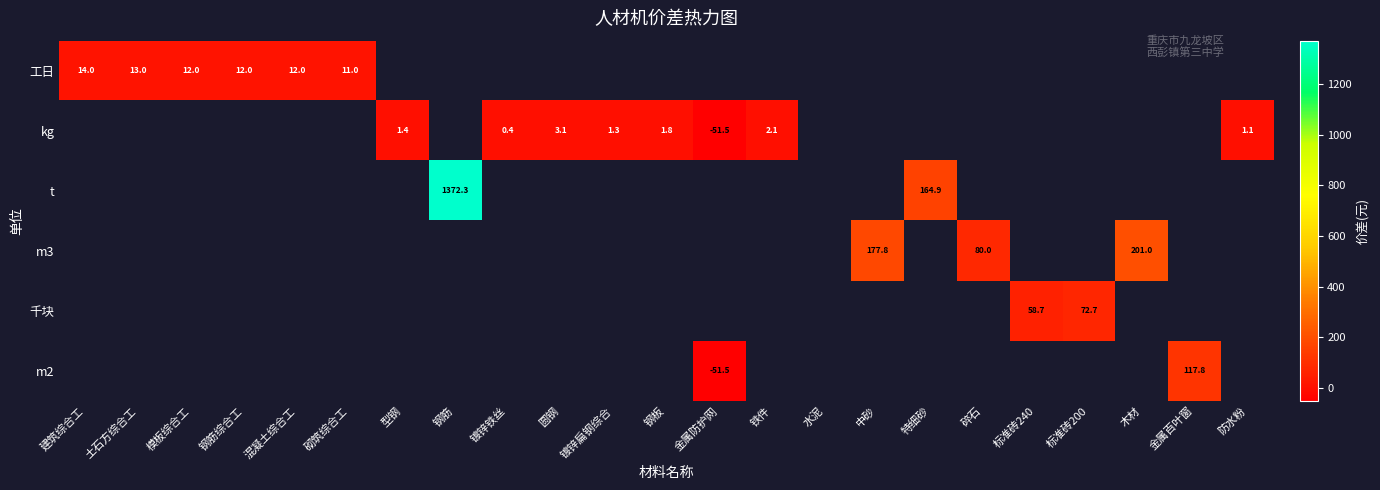

The value of m2 at 金属防护网 is -51.5. True or false?

True